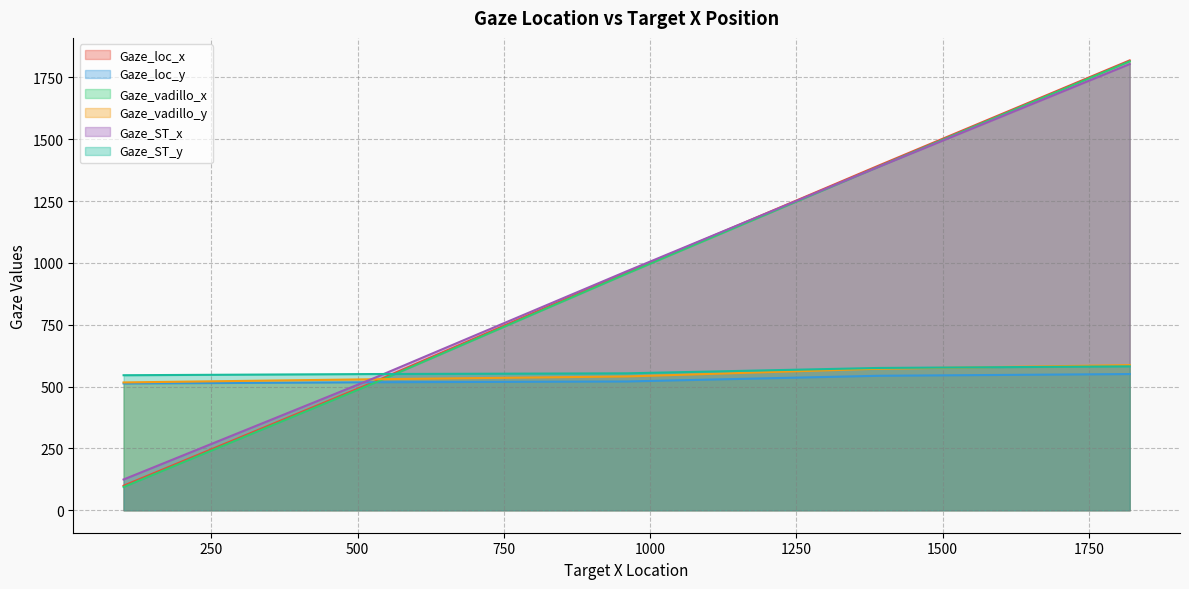

True or false: Gaze_ST_y and Gaze_loc_y intersect in this chart.

False